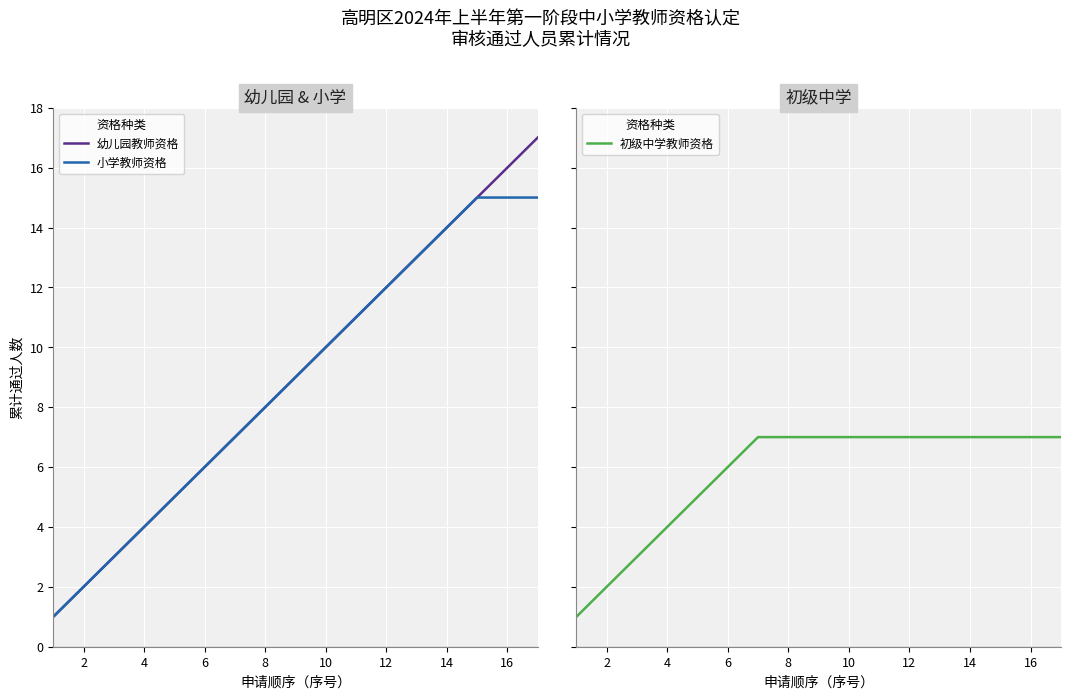

Is this an area chart (filled region under the line)?

No